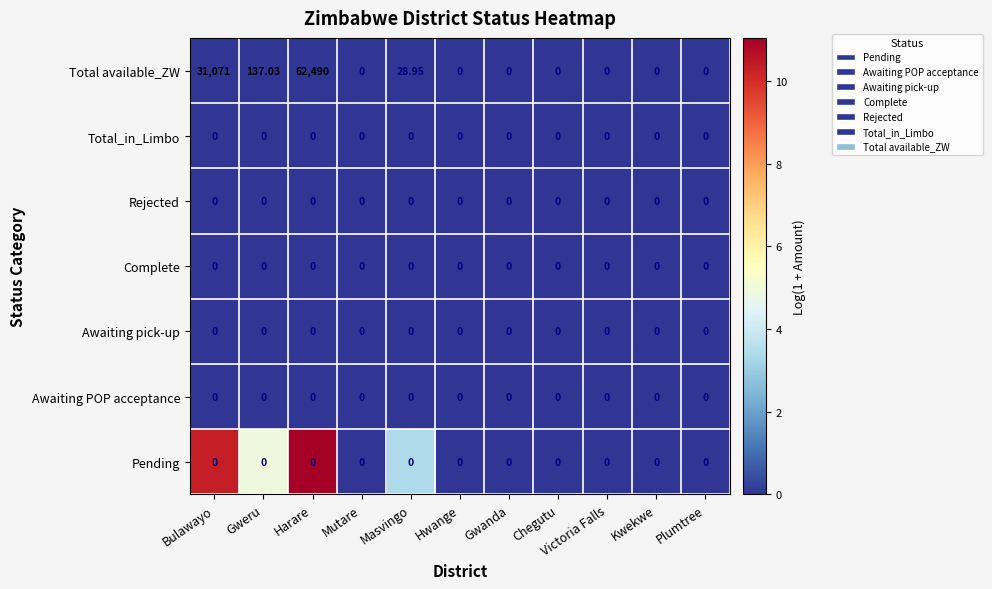

Which series has the widest spread of values?

Total available_ZW